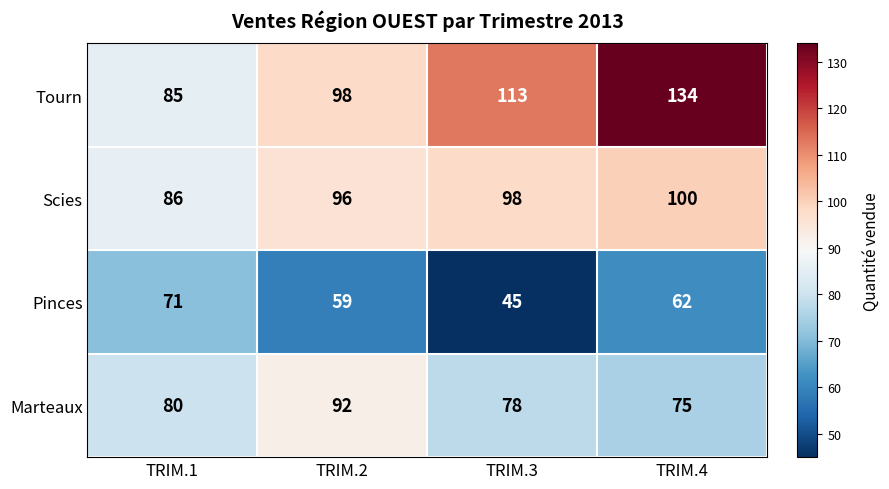

What is the sum of the Pinces values at TRIM.3 and TRIM.1?

116